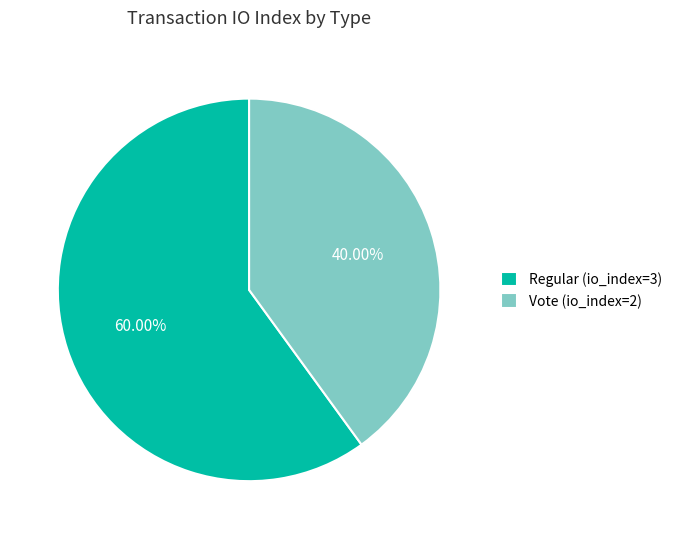

True or false: Regular (io_index=3) accounts for 60% of the total.

True